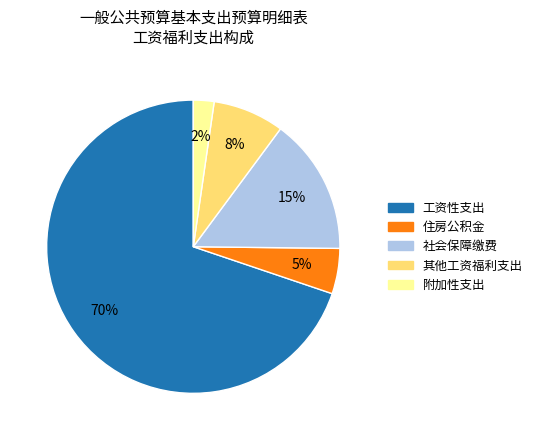

How many segments does this pie chart have?

5